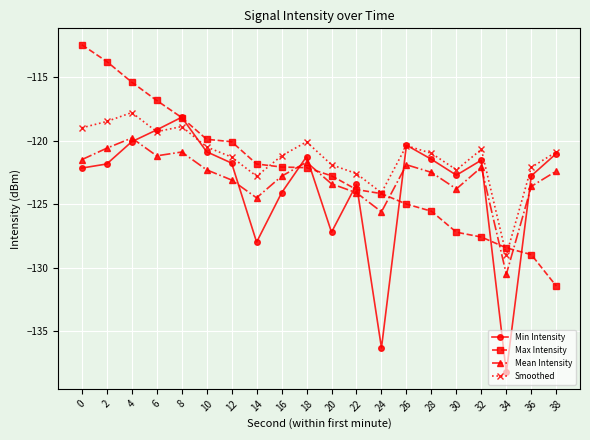

The Mean Intensity series shows -171.1 at 36. True or false?

False